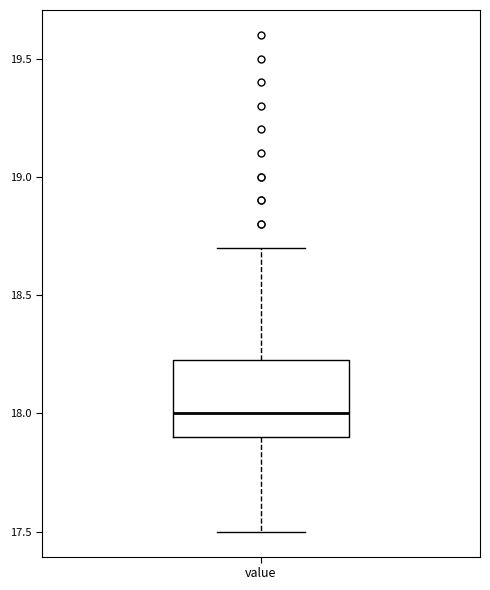

Where is the lower edge of the box for value on the y-axis? The values are not printed on the chart, so give them approximately, as read against the axis.

17.90